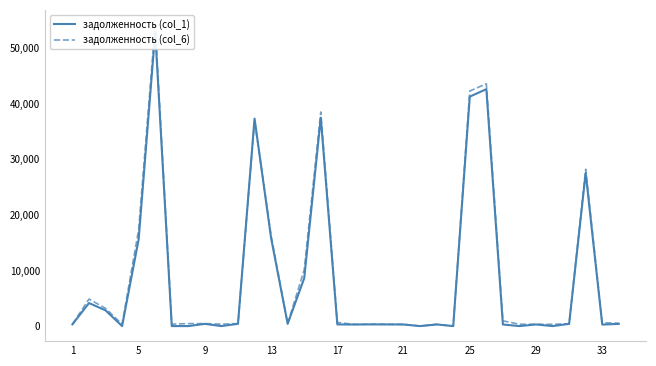

Which series has the widest spread of values?

задолженность (col_6)